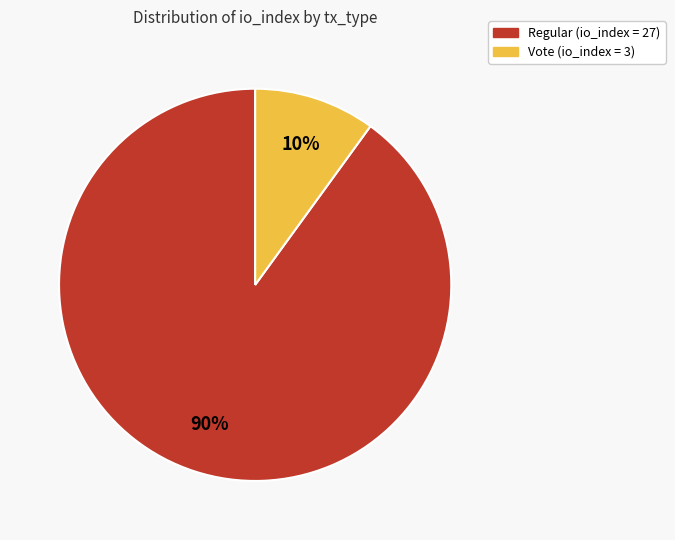

Is there a majority slice in this chart?

Yes